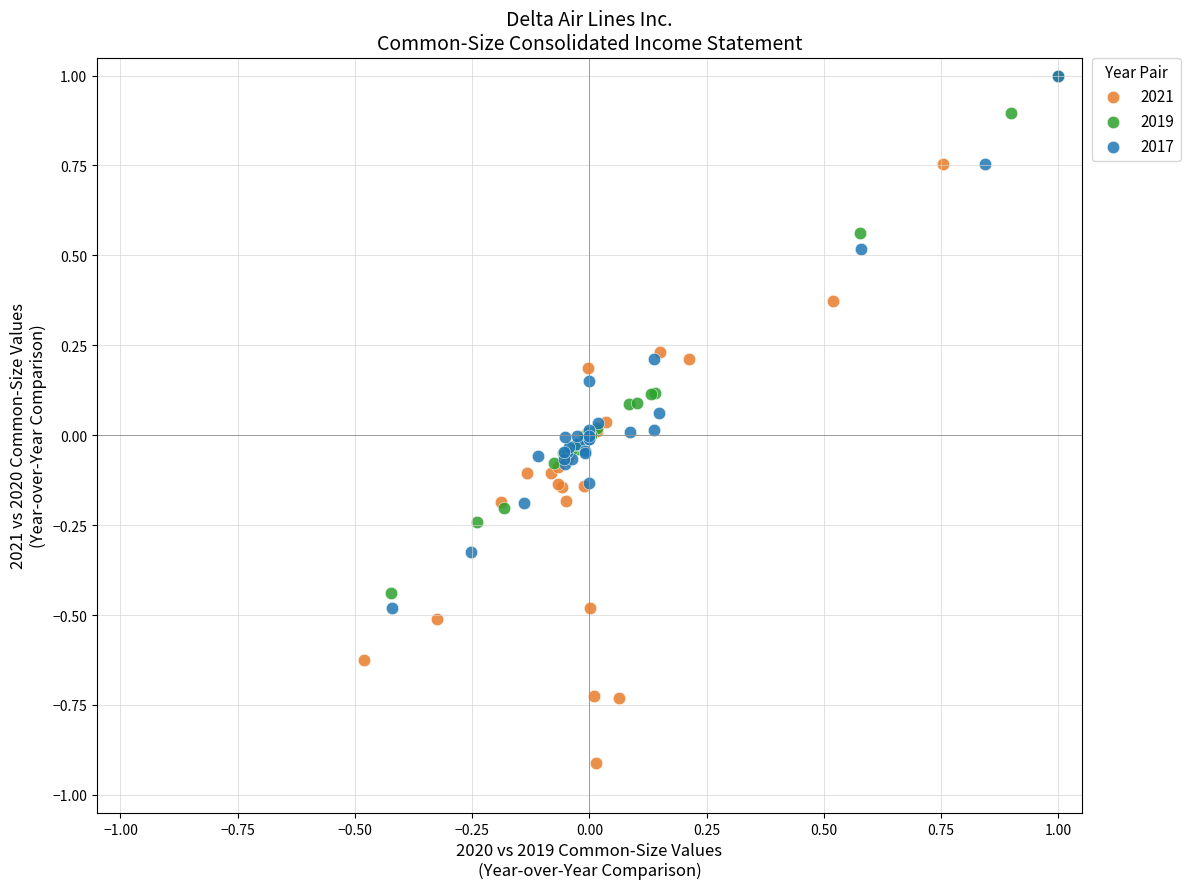

Which series contains the lowest Y value?

2021